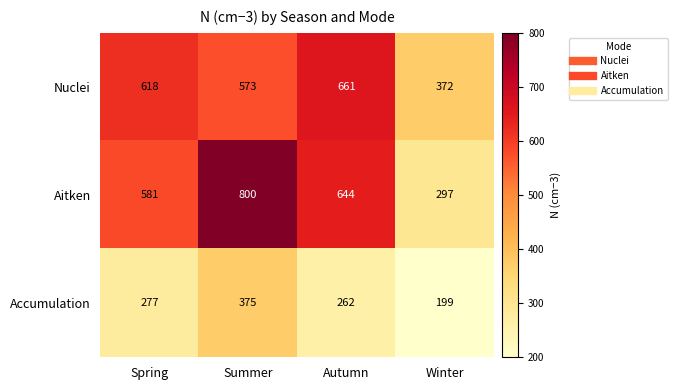

Which category has the lowest value across all series?

Winter